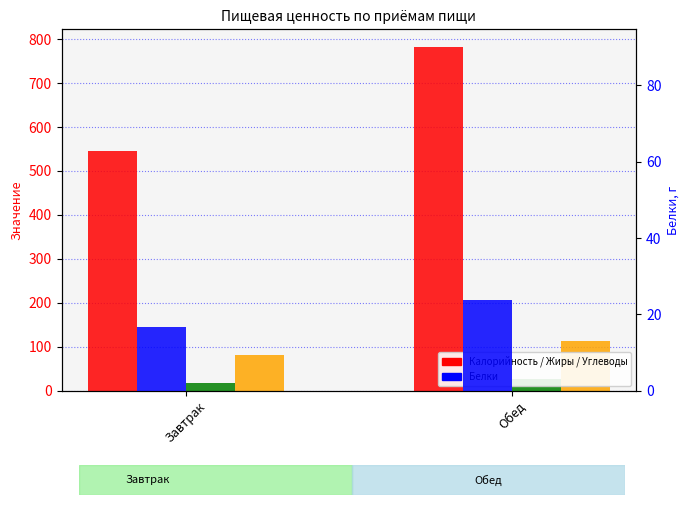

How many bars are there in total?

8